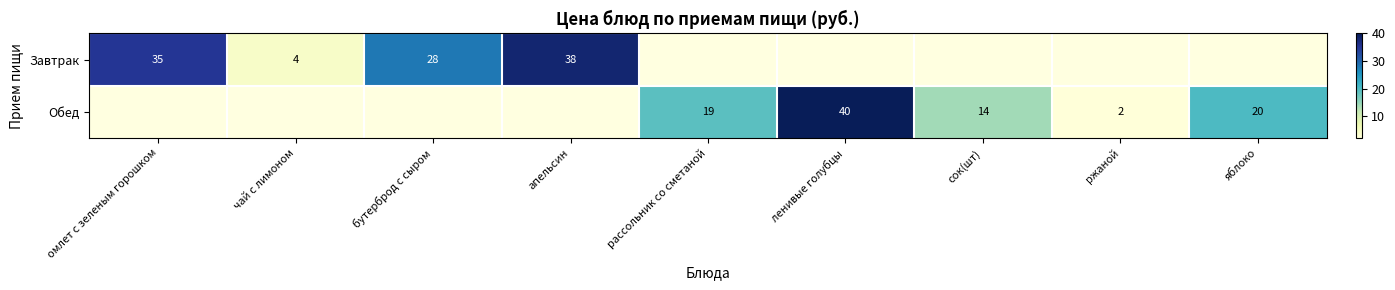

True or false: Обед has a value of 24 at сок(шт).

False